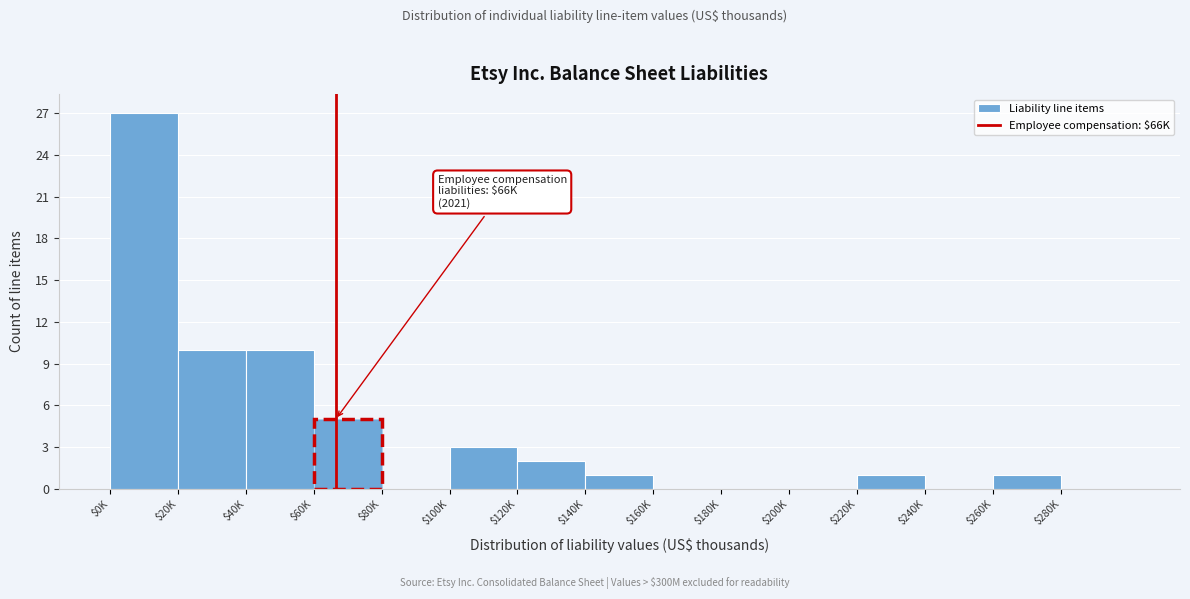

What is the sum of all values?

60